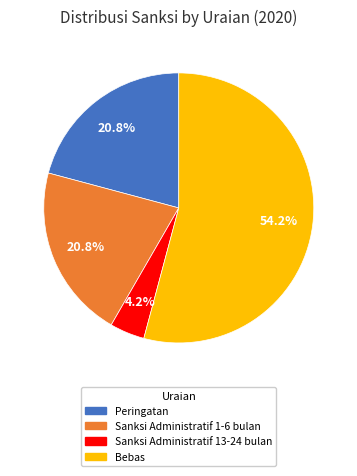

Does any single category account for the majority?

Yes